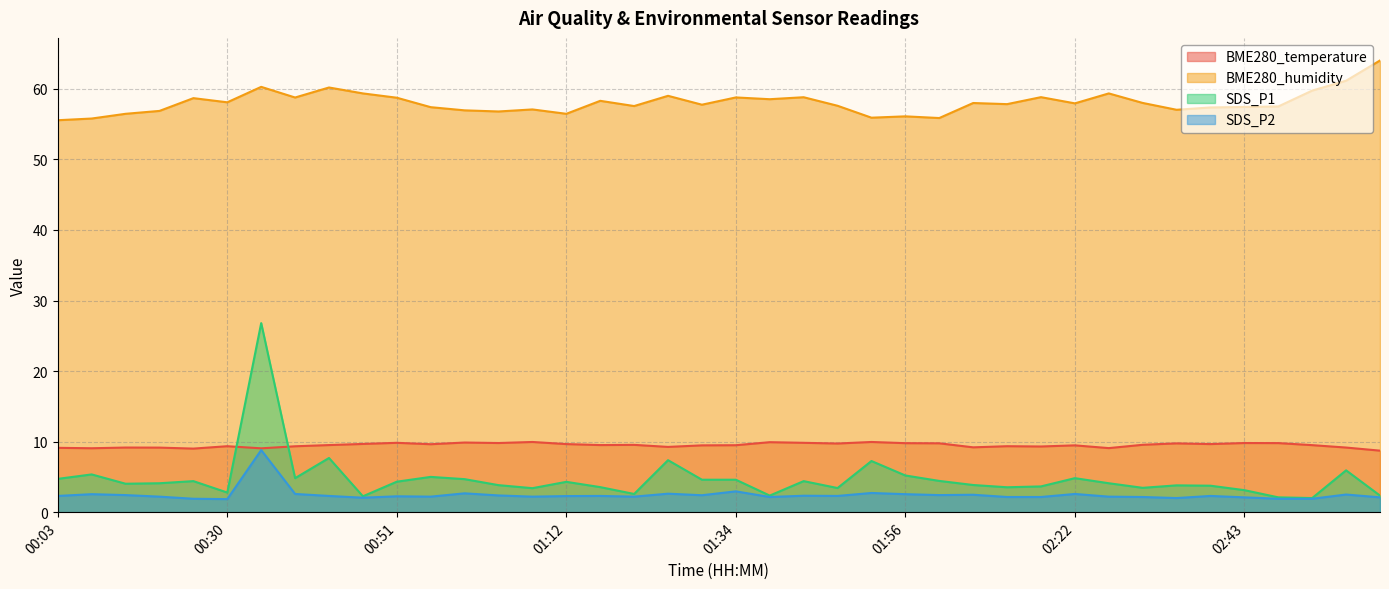

True or false: SDS_P1 and BME280_humidity cross at least once.

False